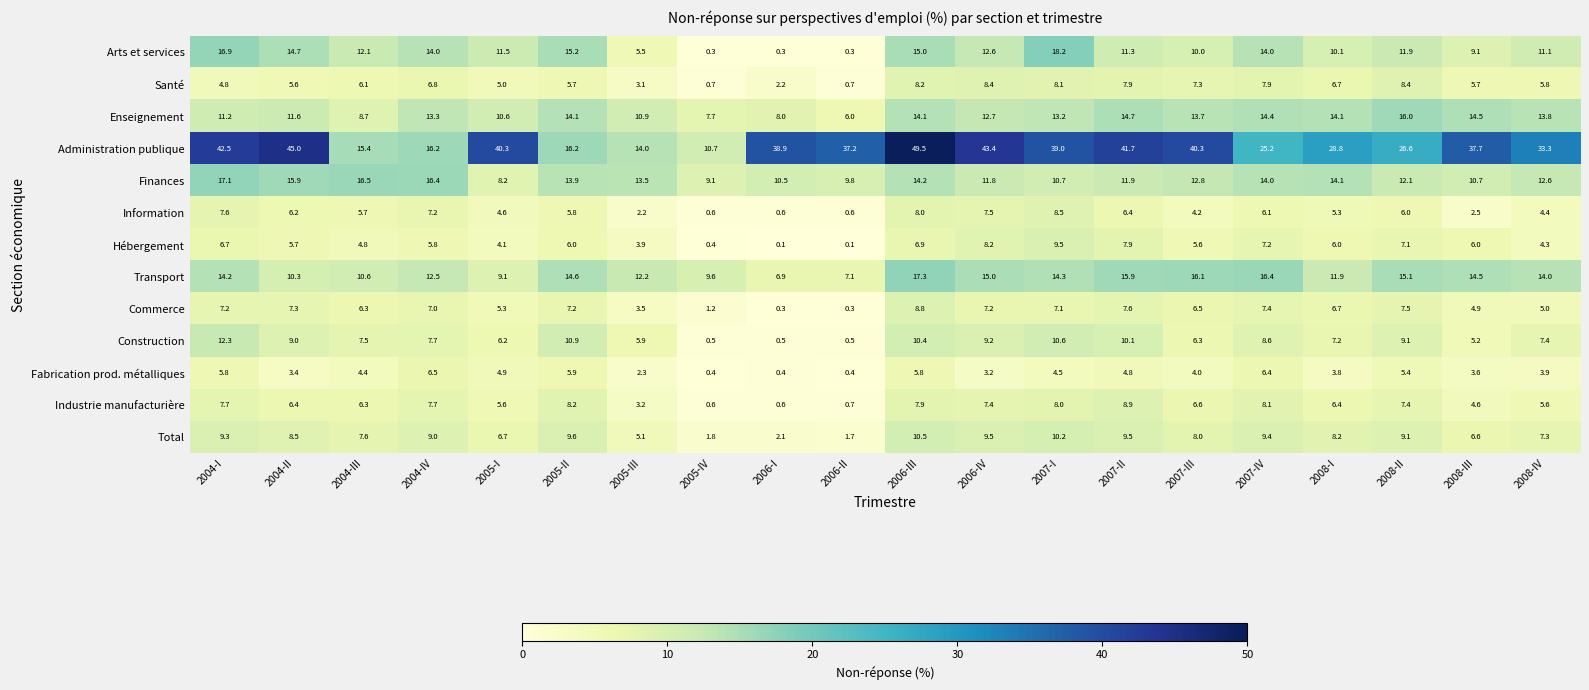

What is the total value across all series at 2005-III?

85.3